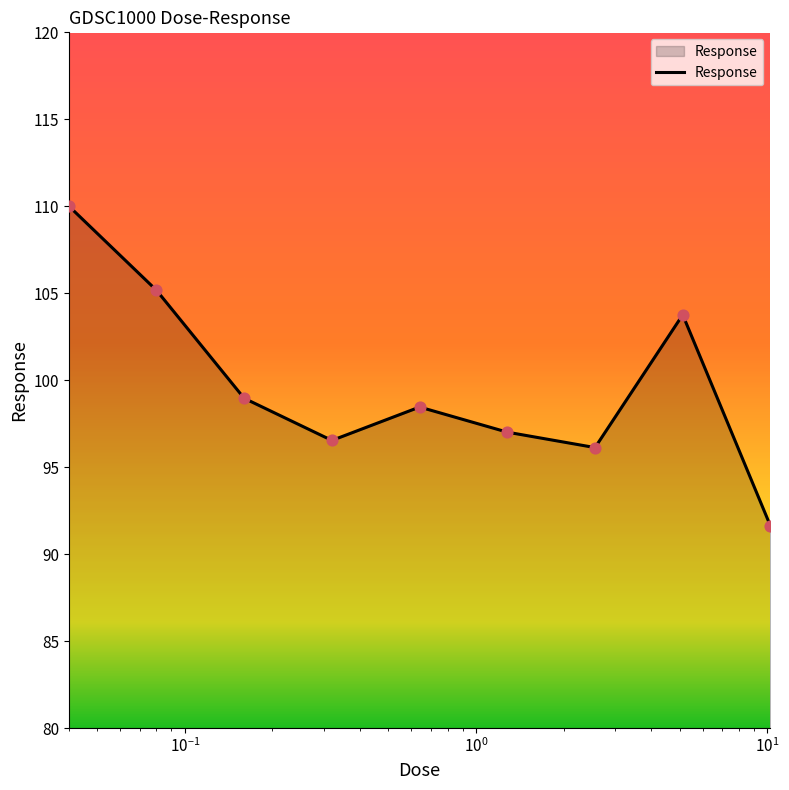

What is the difference between the maximum and minimum values?

18.4